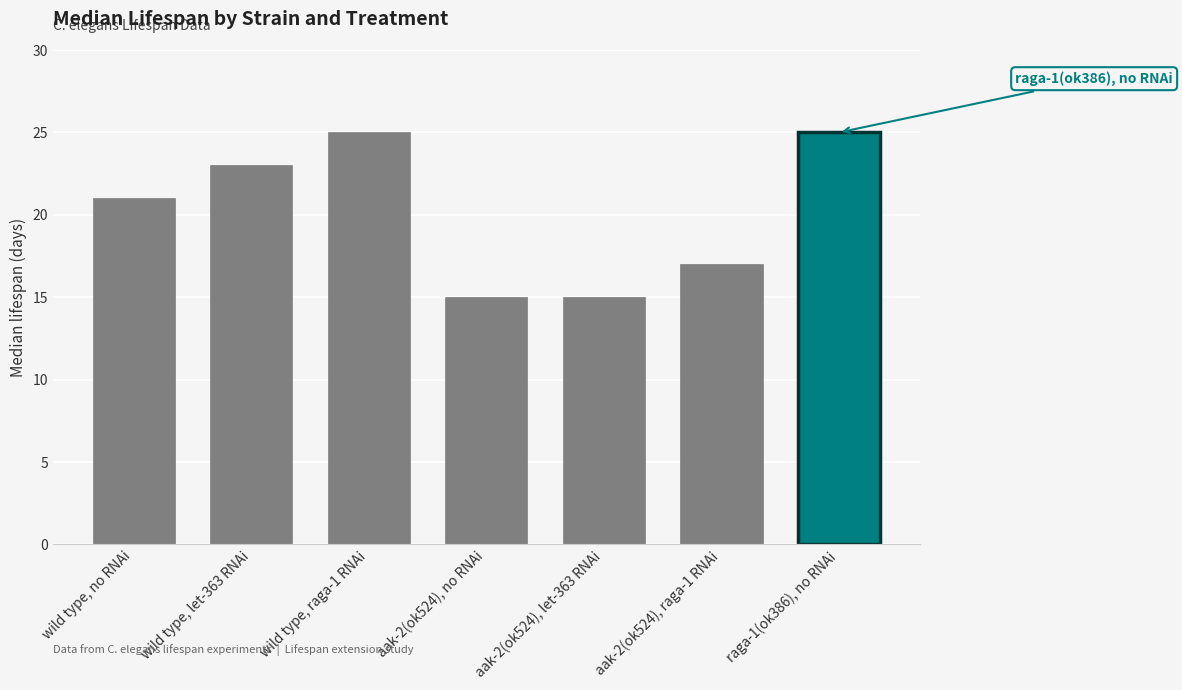

True or false: the data shows 5 at wild type, no RNAi.

False